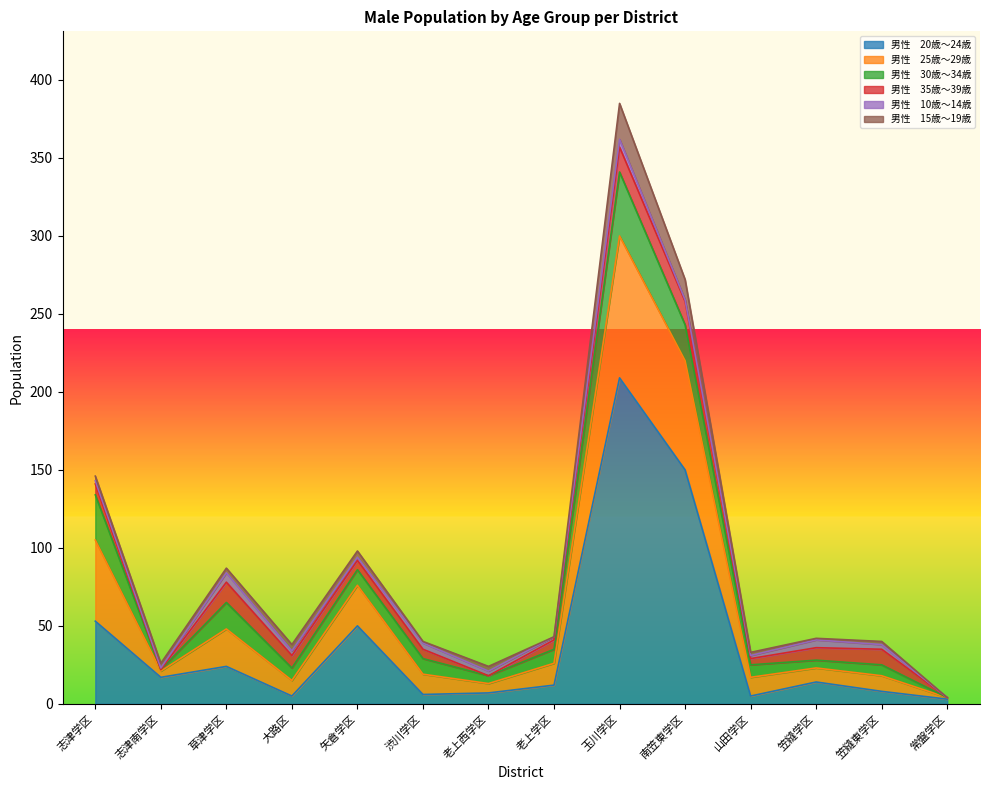

List the labels in order of 男性　20歳～24歳 value, smallest first.

常盤学区, 大路区, 山田学区, 渋川学区, 老上西学区, 笠縫東学区, 老上学区, 笠縫学区, 志津南学区, 草津学区, 矢倉学区, 志津学区, 南笠東学区, 玉川学区